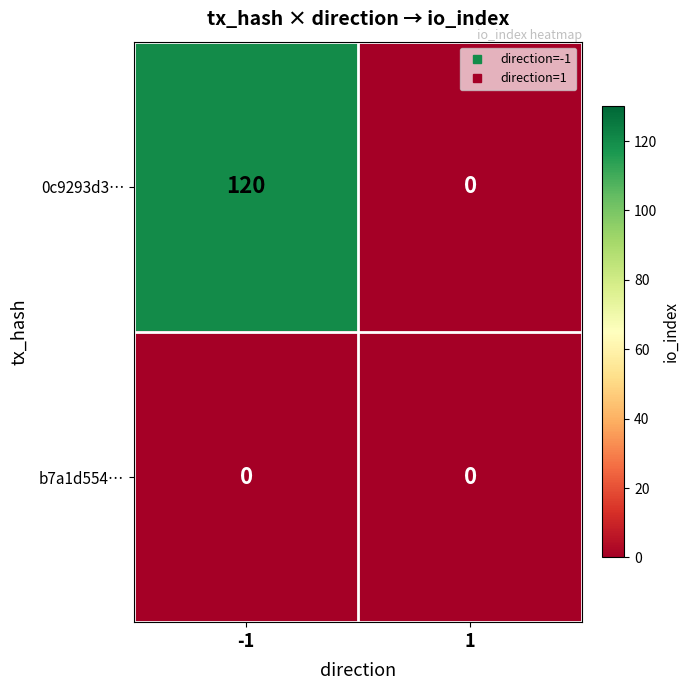

At -1, list the series in order from largest to smallest.

0c9293d3…, b7a1d554…